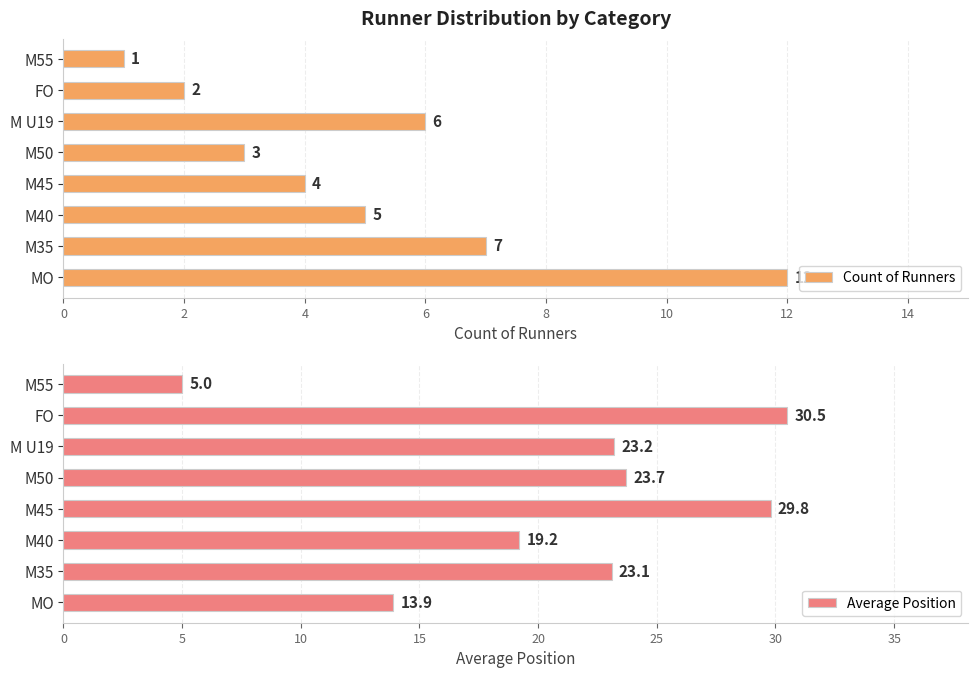

At which category is the sum across all series the highest?

6